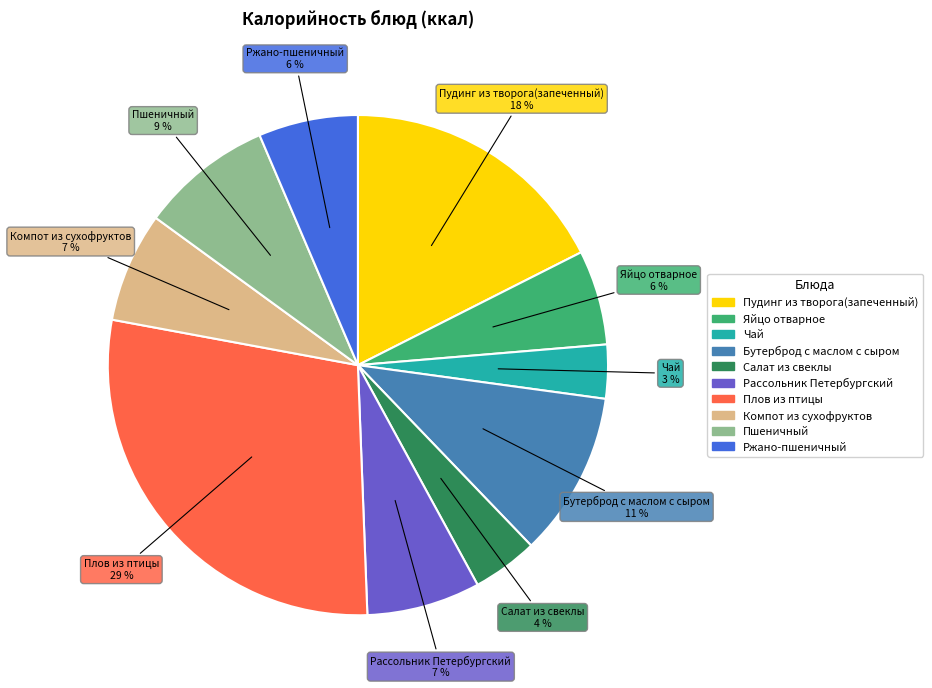

Which has a higher value, Ржано-пшеничный or Рассольник Петербургский?

Рассольник Петербургский